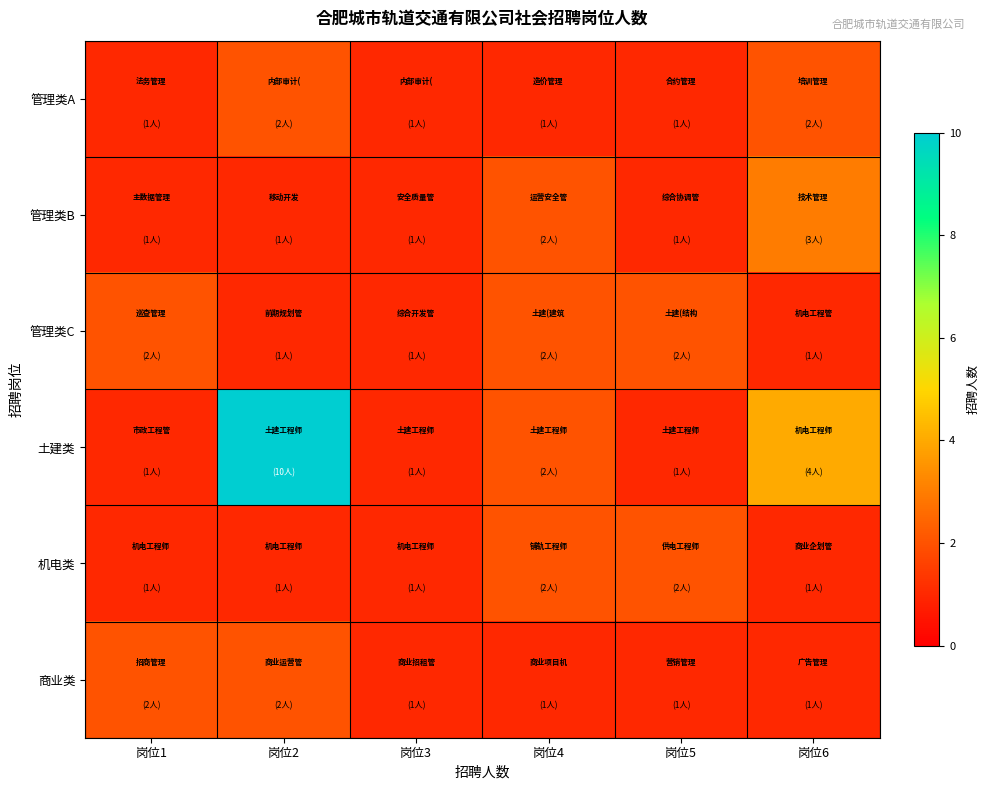

What is the total value across all series at 岗位5?

8